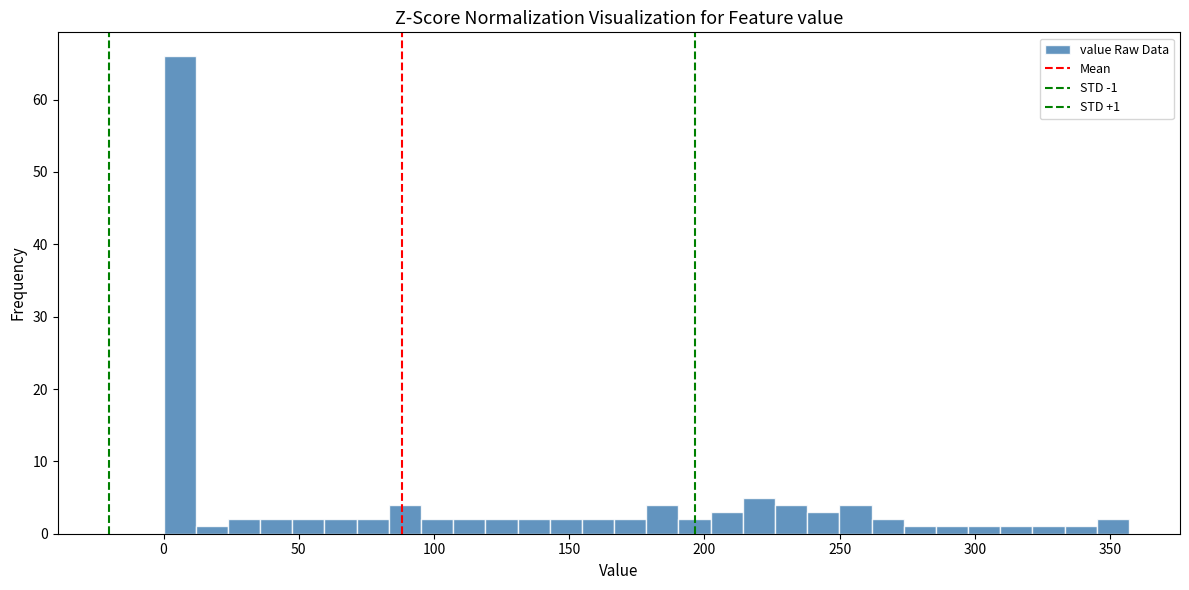

Read against the x-axis, roughly where is the centre of the tallest bar?

5